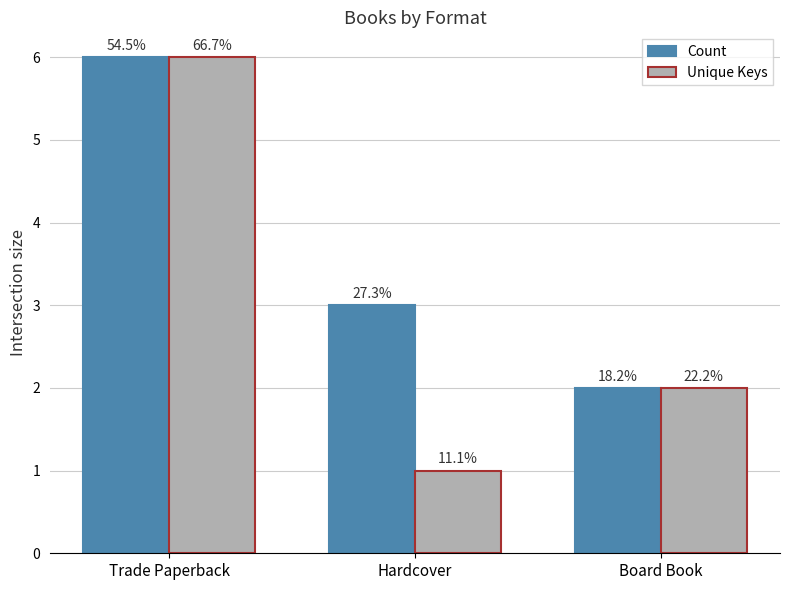

What is the sum of the Count values at Board Book and Trade Paperback?

8